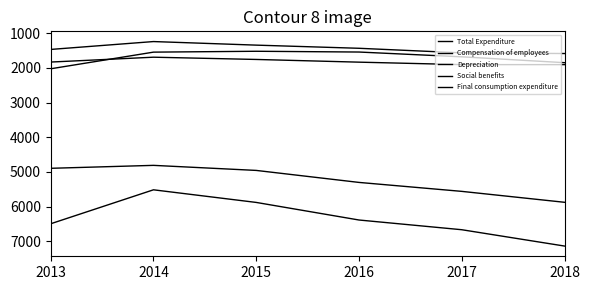

Which has a higher value, 2015 or 2017?

2017